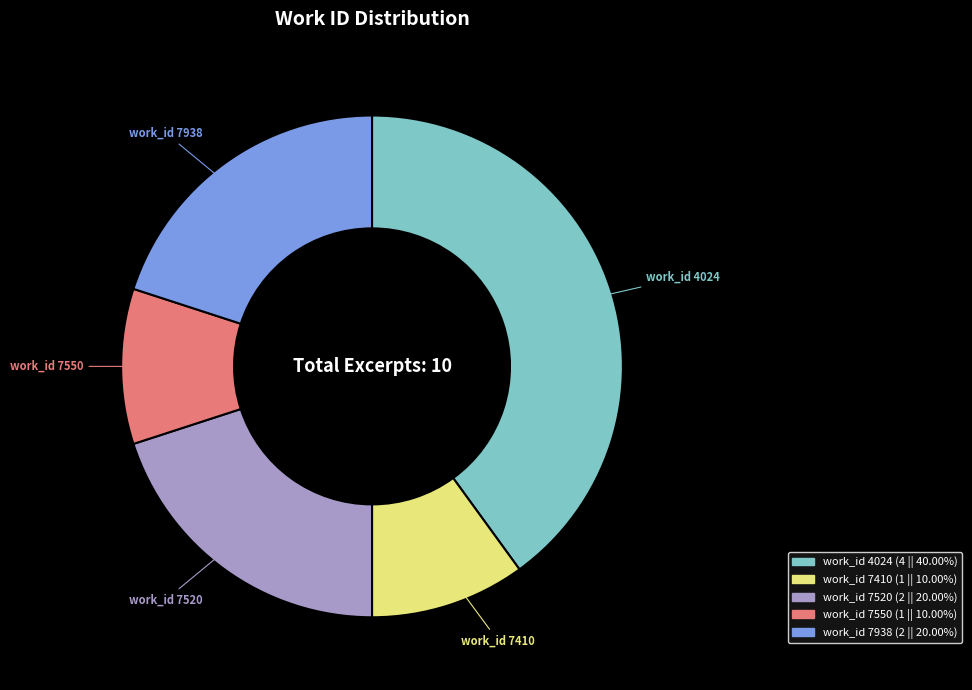

Between work_id 7938 and work_id 7550, which is larger?

work_id 7938